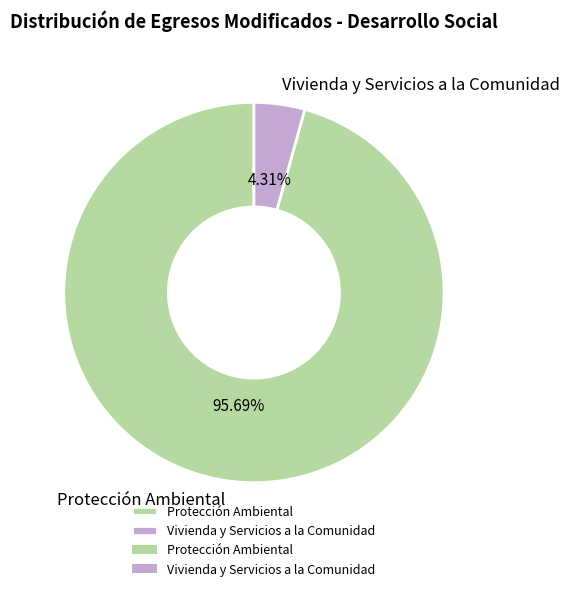

Do Protección Ambiental and Vivienda y Servicios a la Comunidad together represent more than half of the pie?

Yes